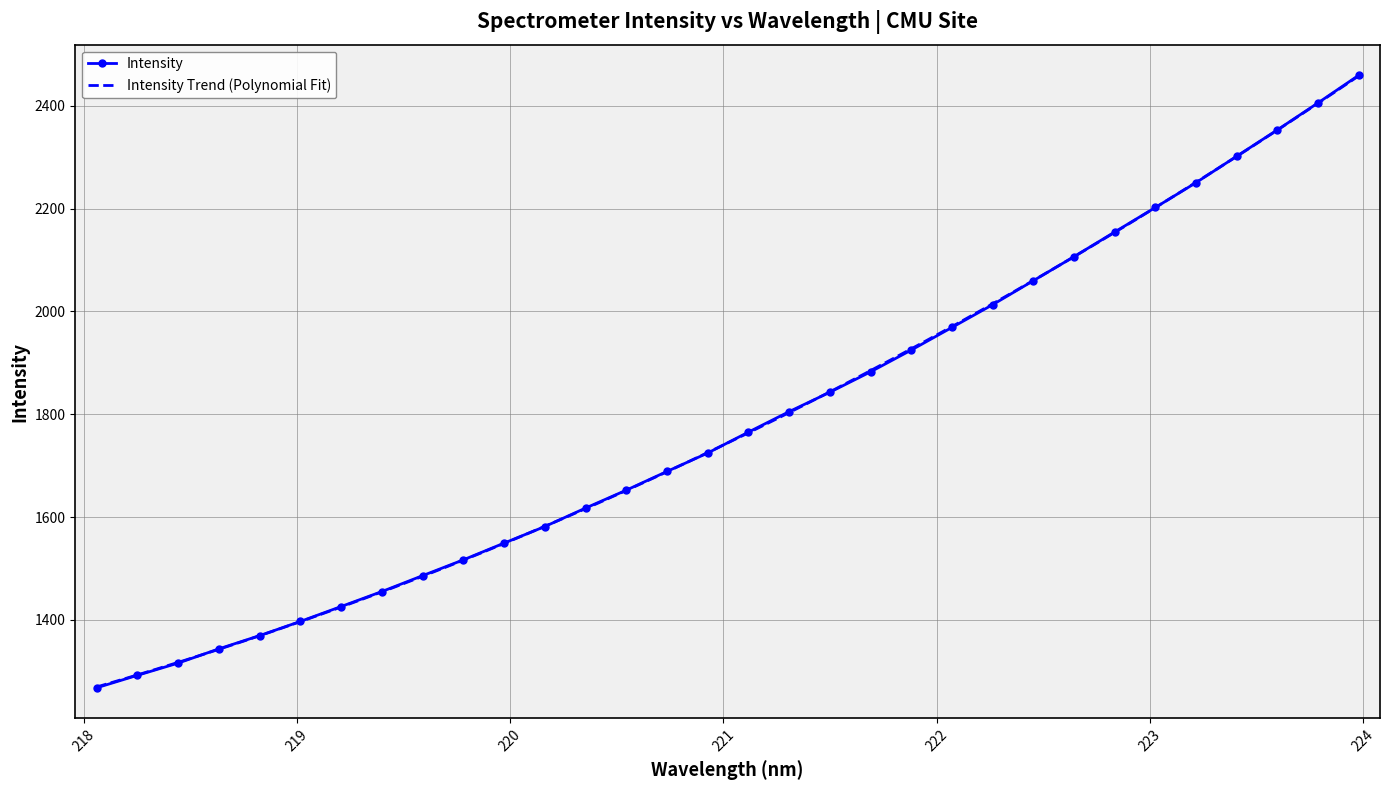

What is the value of the Intensity point at the 32nd from the left?

2459.3